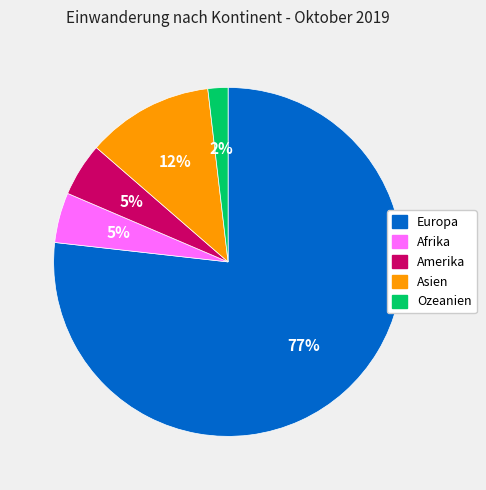

Which has a higher value, Afrika or Asien?

Asien